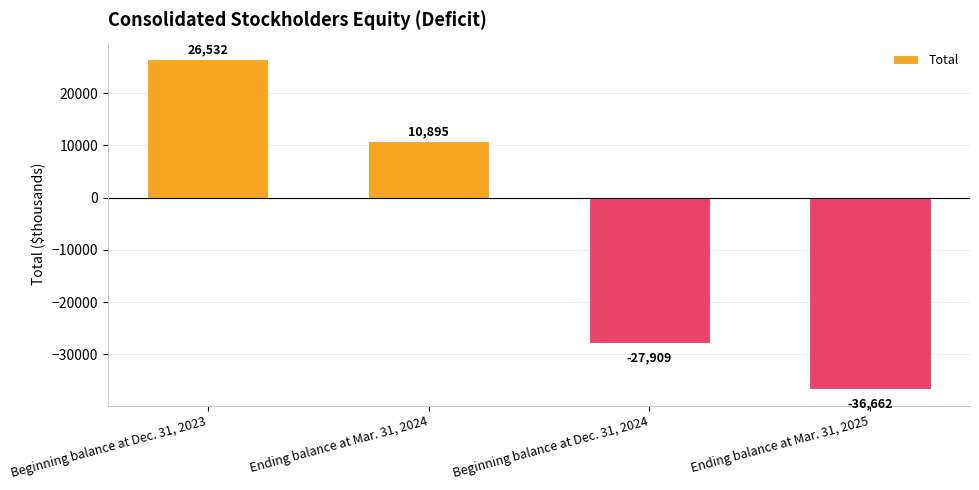

Are the bars grouped side by side (vs. stacked)?

No